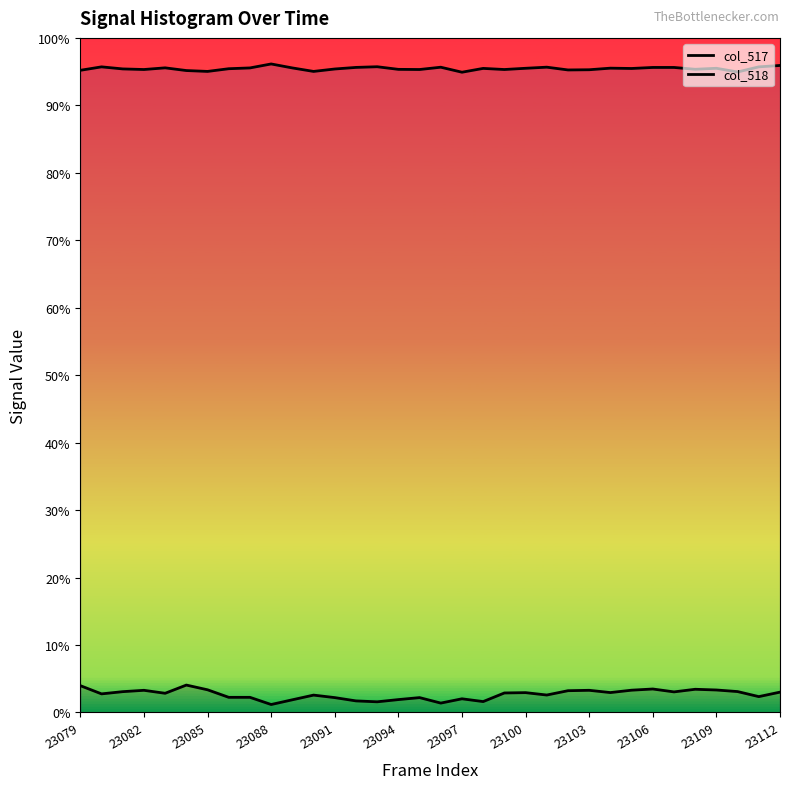

The col_517 series shows 2476.3 at 23082. True or false?

False